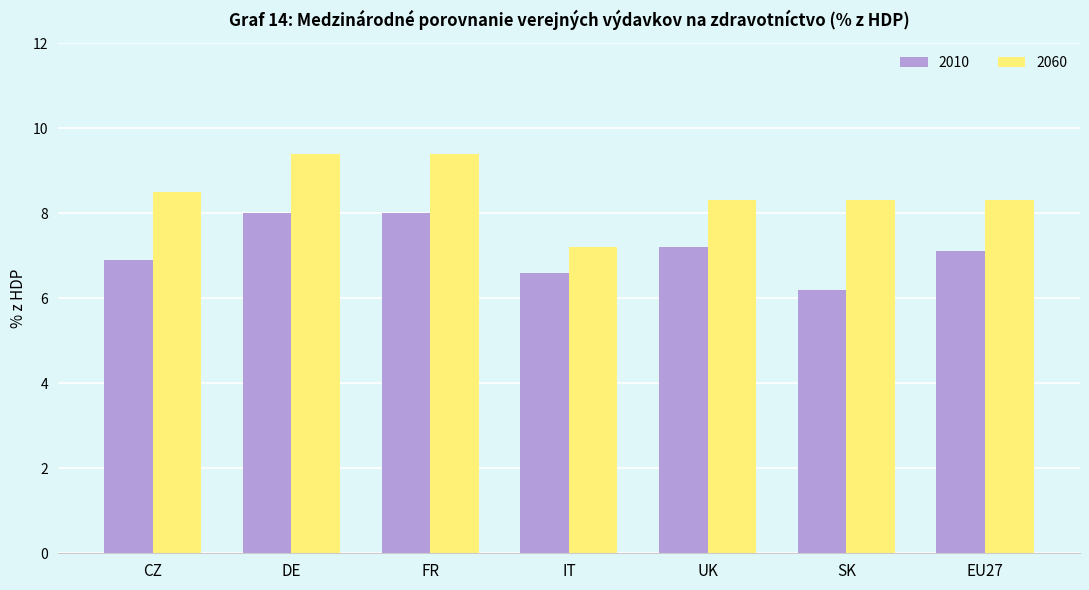

At how many categories does at least one series exceed 7?

7